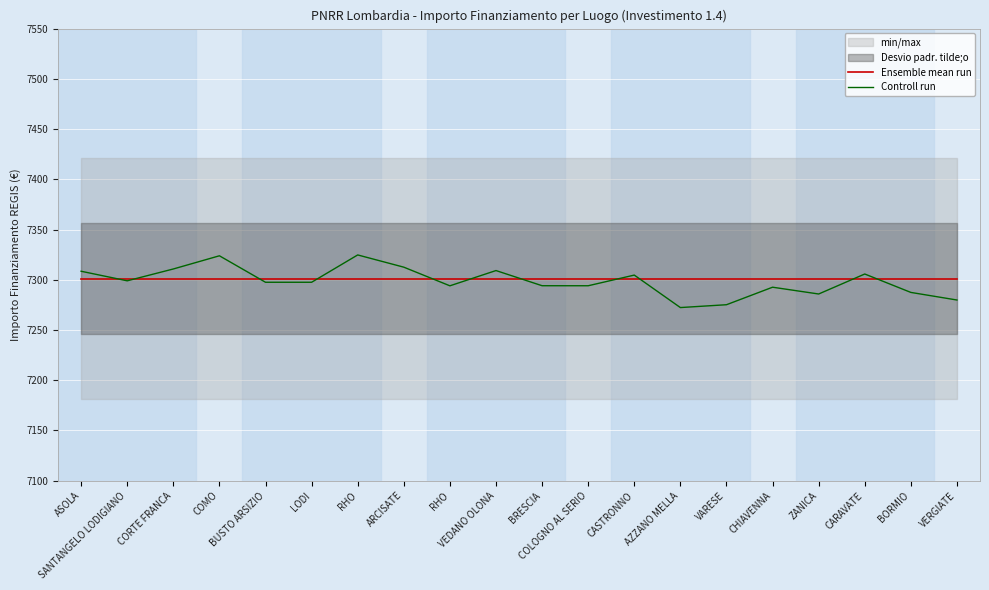

Is this an area chart (filled region under the line)?

No